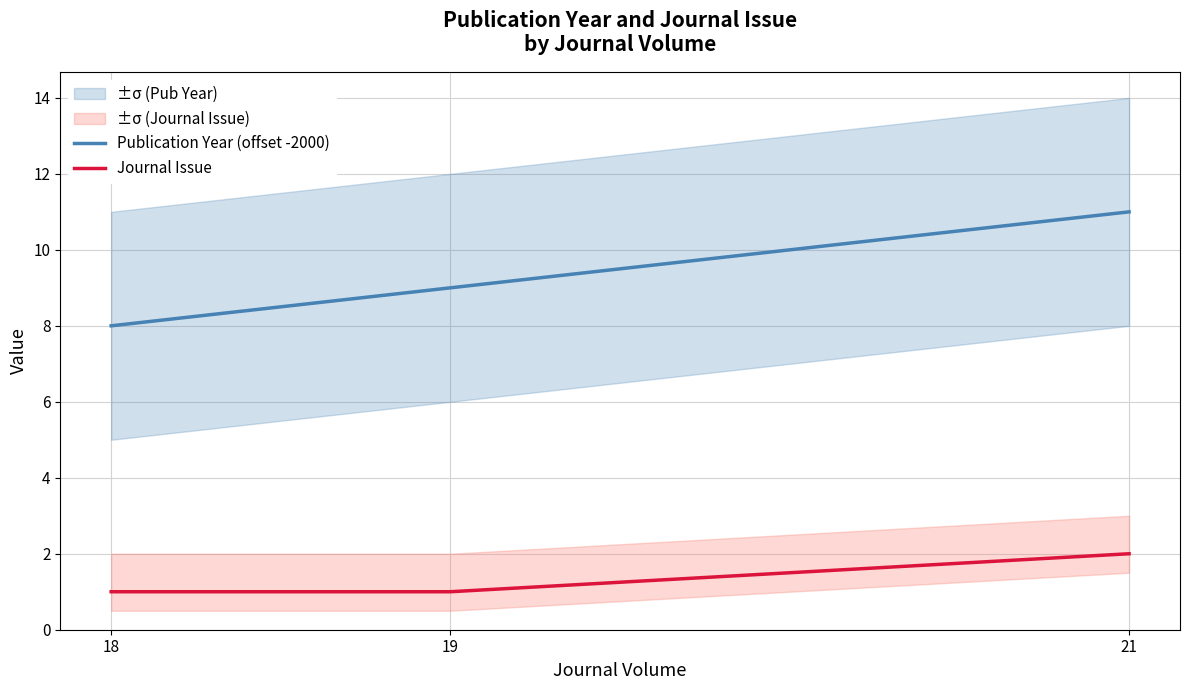

What is the maximum value for Journal Issue?

2